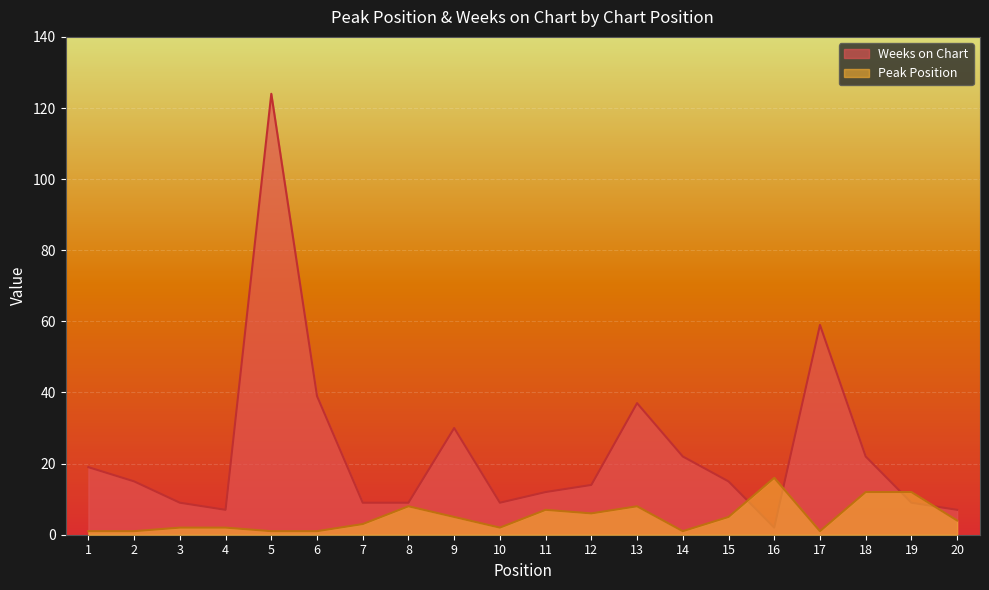

Reading left to right, transcribe all the data shown in this chart.

Peak Position: 1	1	2	2	1	1	3	8	5	2	7	6	8	1	5	16	1	12	12	4
Weeks on Chart: 19	15	9	7	124	39	9	9	30	9	12	14	37	22	15	2	59	22	9	7